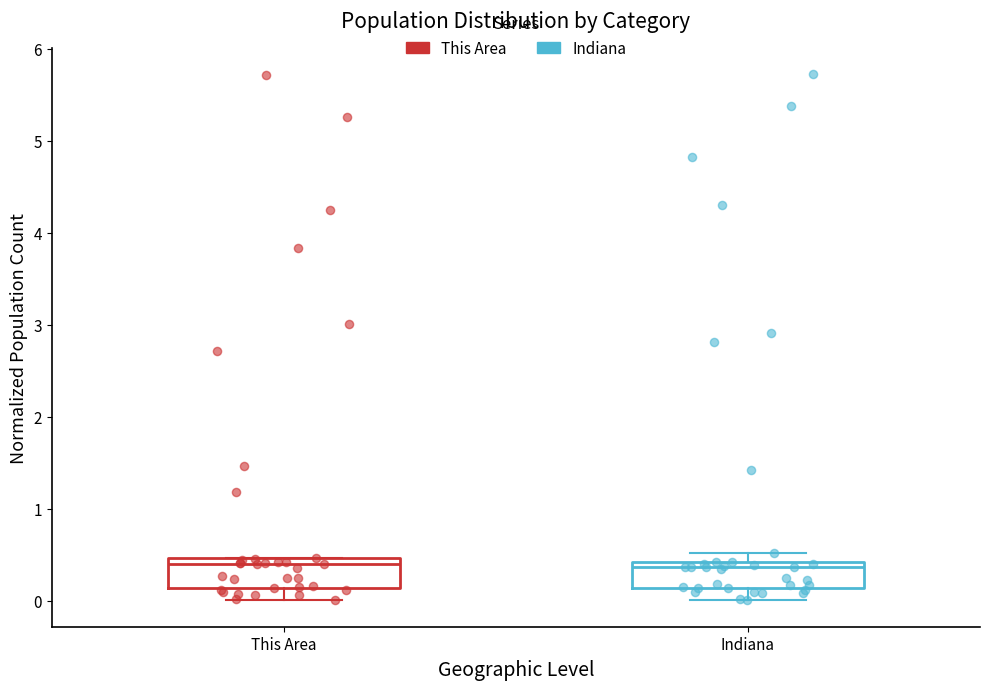

Where does the lower whisker of the box for This Area end on the y-axis? The values are not printed on the chart, so give them approximately, as read against the axis.

0.0